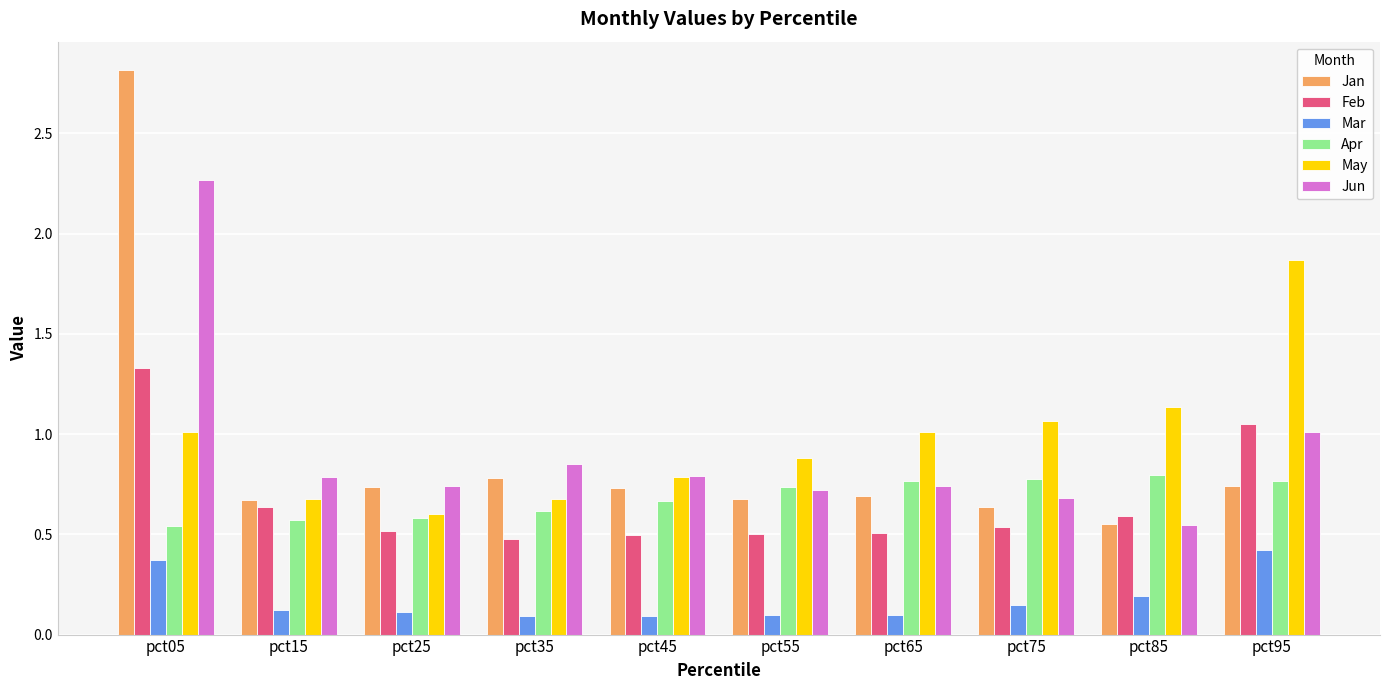

At which label is Jan closest to 1?

pct35